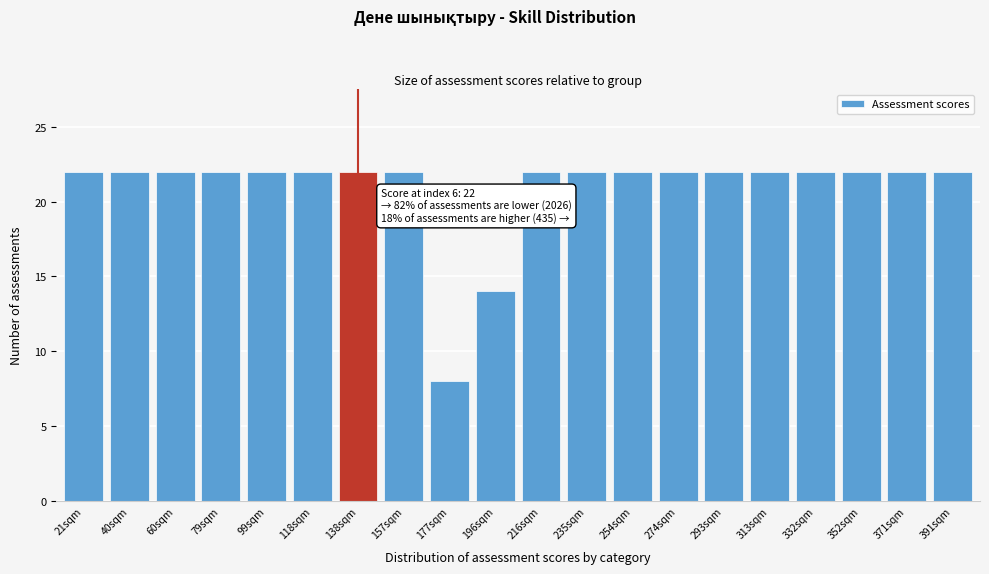

Reading left to right, transcribe all the data shown in this chart.

21sqm=22	40sqm=22	60sqm=22	79sqm=22	99sqm=22	118sqm=22	138sqm=22	157sqm=22	177sqm=8	196sqm=14	216sqm=22	235sqm=22	254sqm=22	274sqm=22	293sqm=22	313sqm=22	332sqm=22	352sqm=22	371sqm=22	391sqm=22